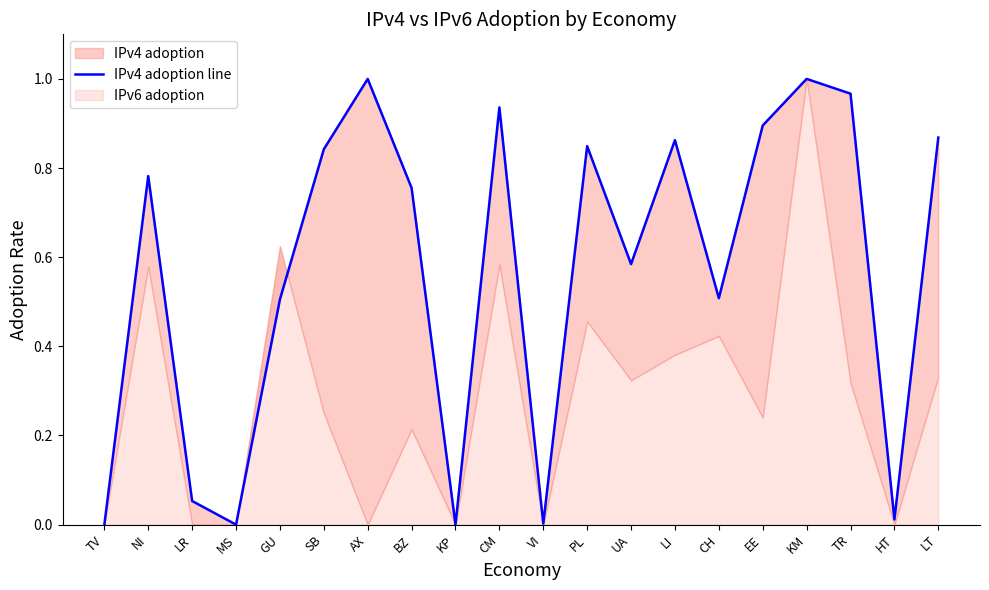

How many points are higher than both their immediate neighbors (excluding endpoints)?

6